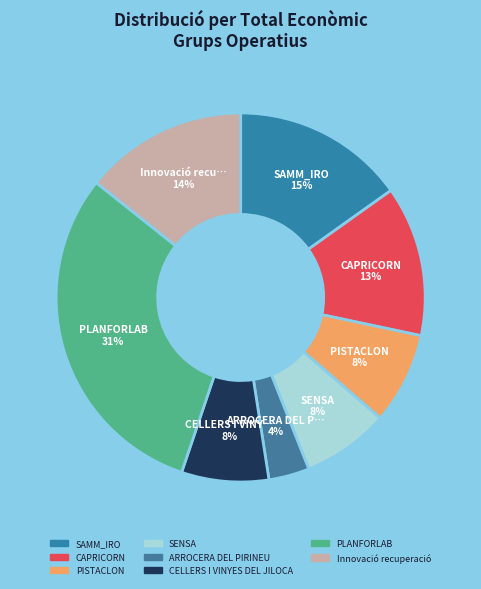

What is the ratio of the value at SAMM_IRO to the value at SENSA?

2.0